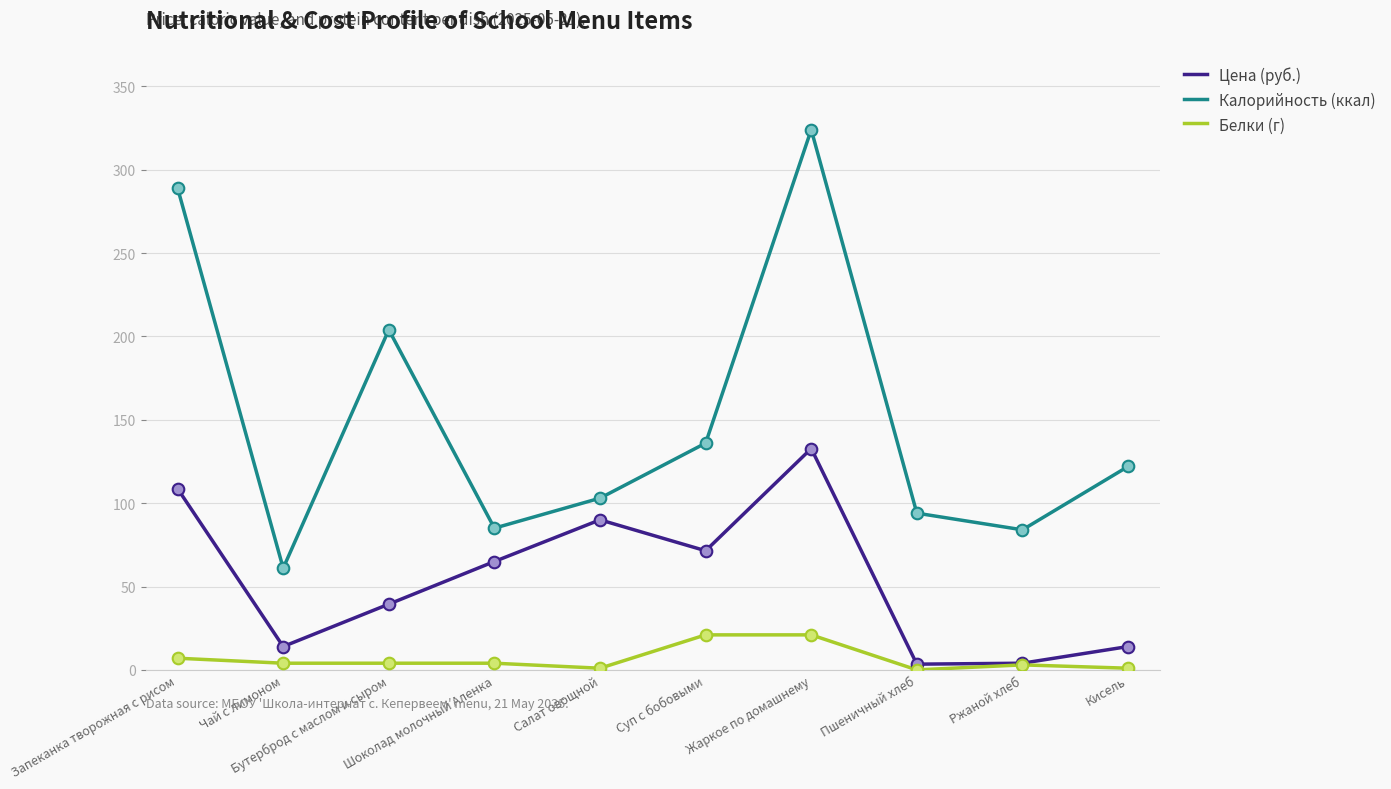

Which series has the largest range (max minus min)?

Калорийность (ккал)